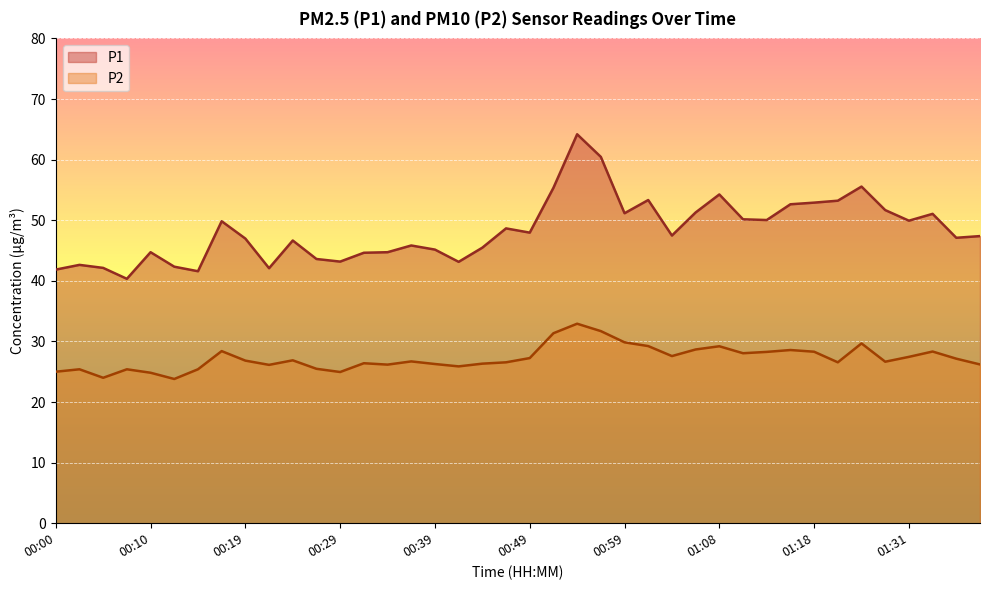

Is the value of P1 at 00:51 greater than the value of P2 at 00:19?

Yes